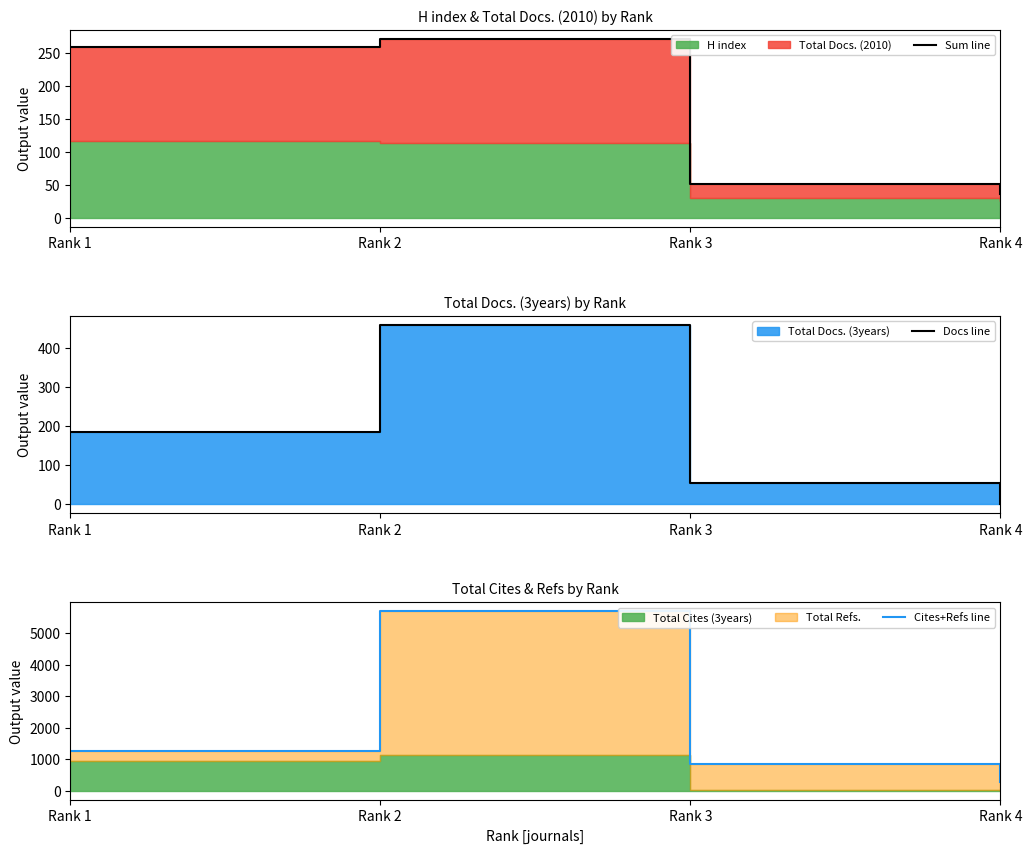

How many lines are shown in the chart?

3